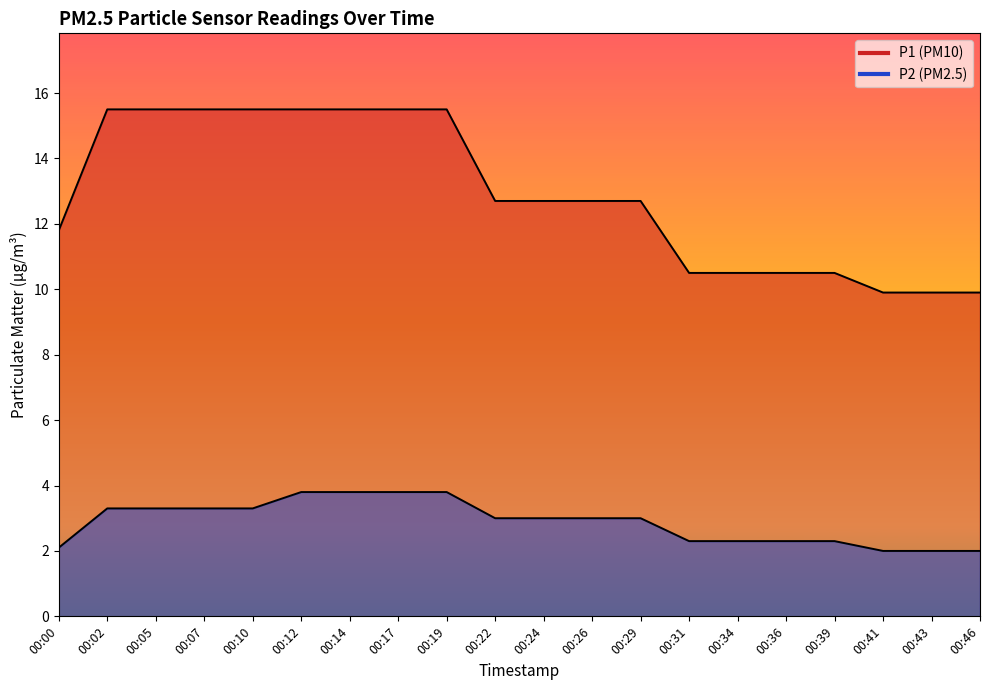

True or false: P2 has more than 2 interior local peaks.

False